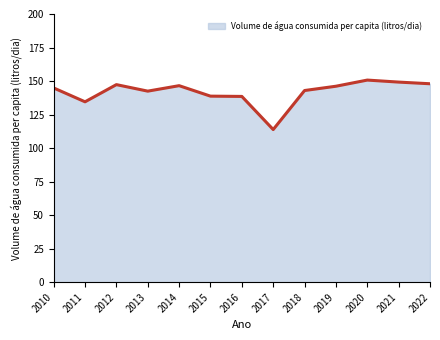

At which label is the value closest to 132?

2011